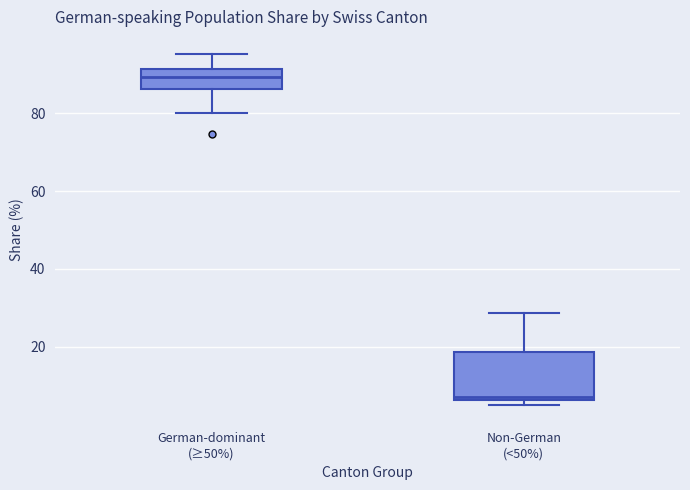

Which box's median line is the lowest?

Non-German (<50%)